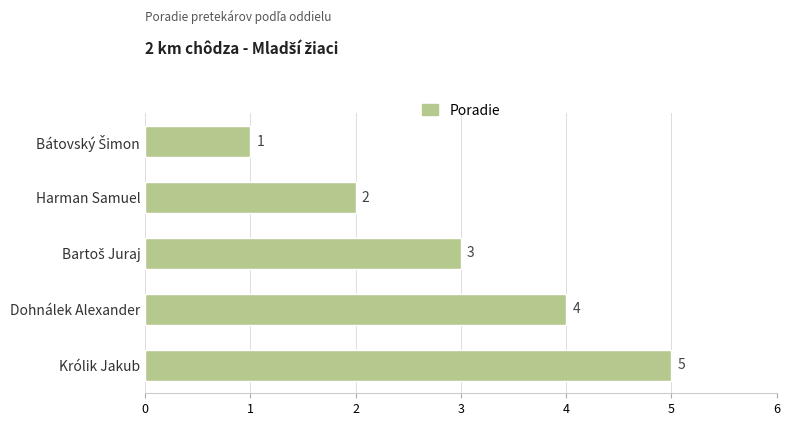

What position from the bottom is Harman Samuel?

4